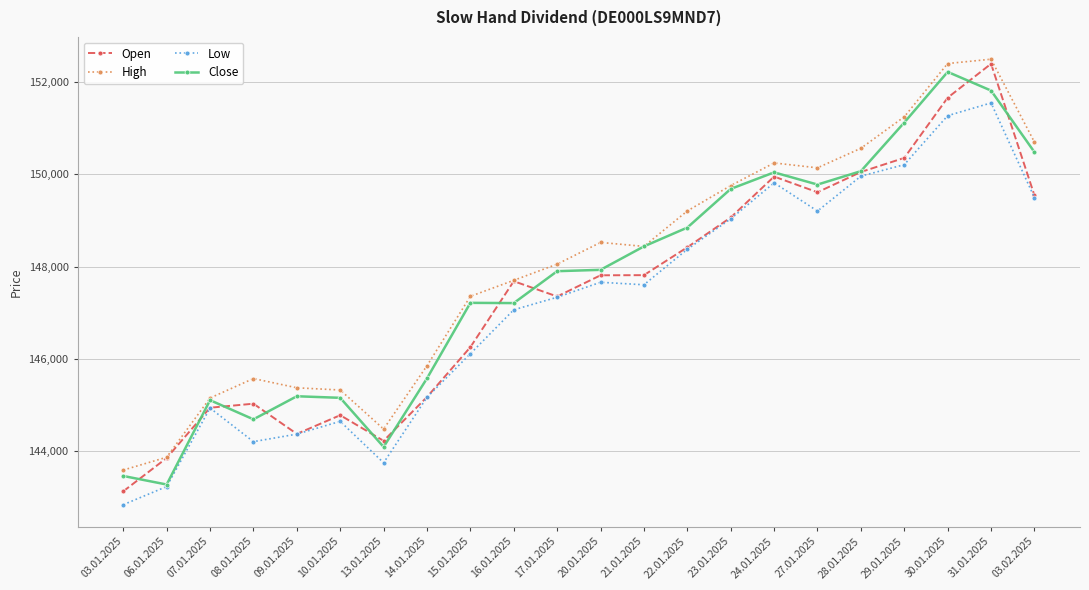

After their last crossing, which series has the higher values: Open or Close?

Close